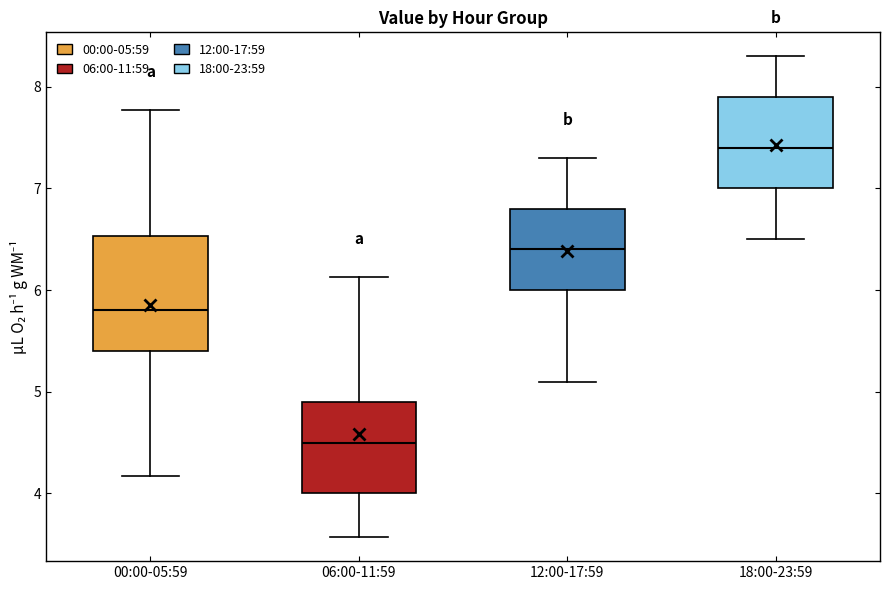

Where is the lower edge of the box for 06:00-11:59 on the y-axis? The values are not printed on the chart, so give them approximately, as read against the axis.

4.0